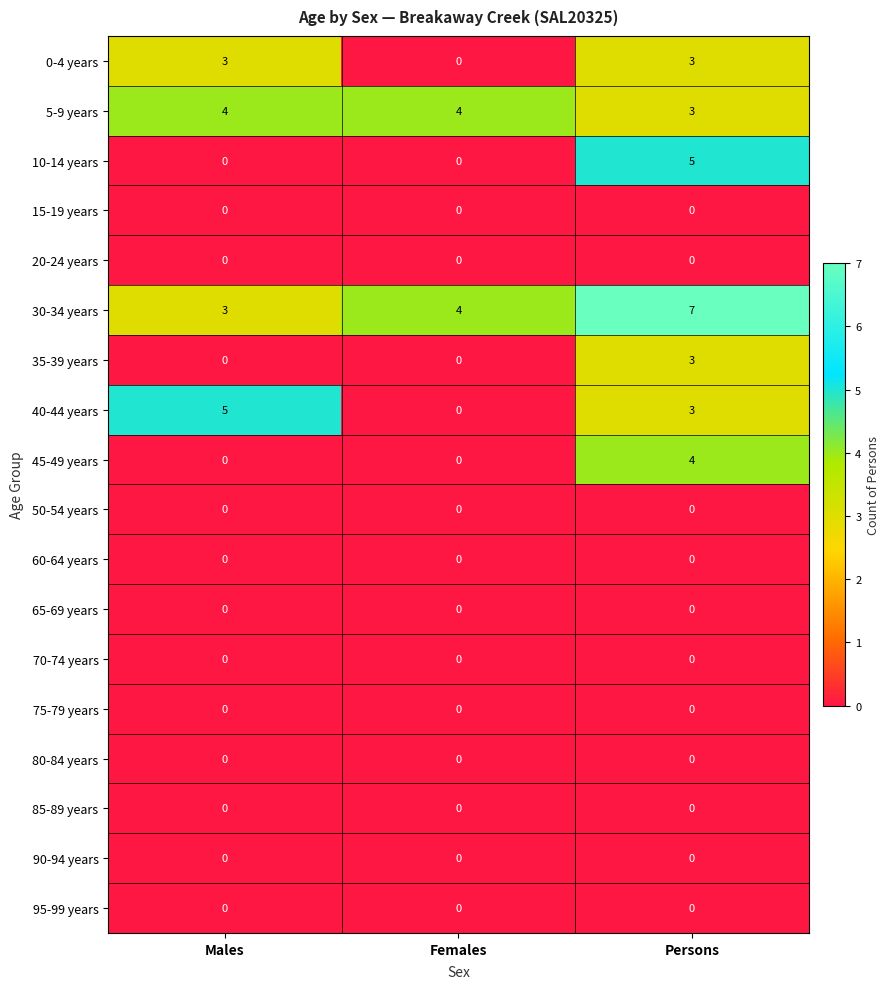

What is the total value across all series at Persons?

28